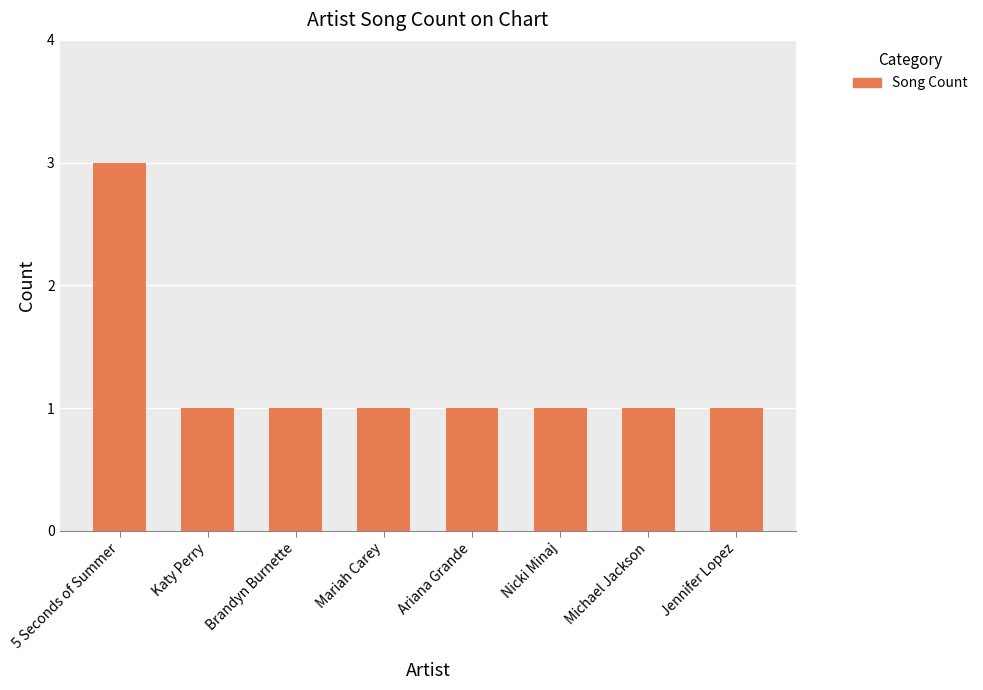

What is the ratio of the value at Mariah Carey to the value at Jennifer Lopez?

1.0